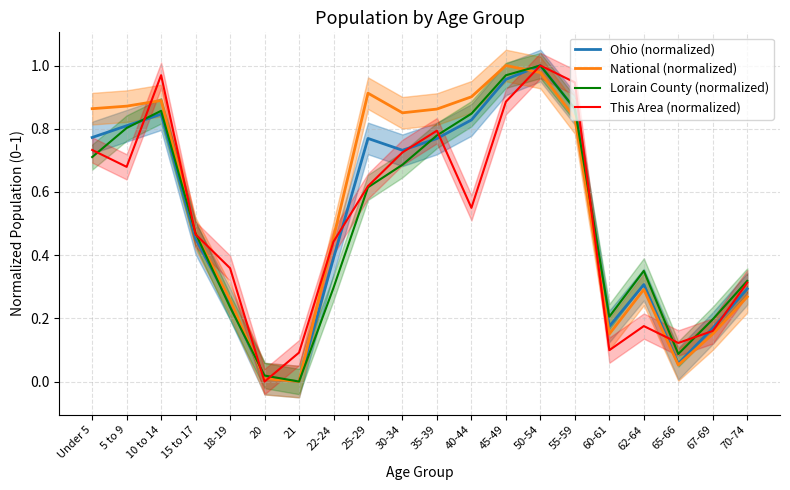

What are all the series names shown in the legend?

Ohio (normalized), National (normalized), Lorain County (normalized), This Area (normalized)